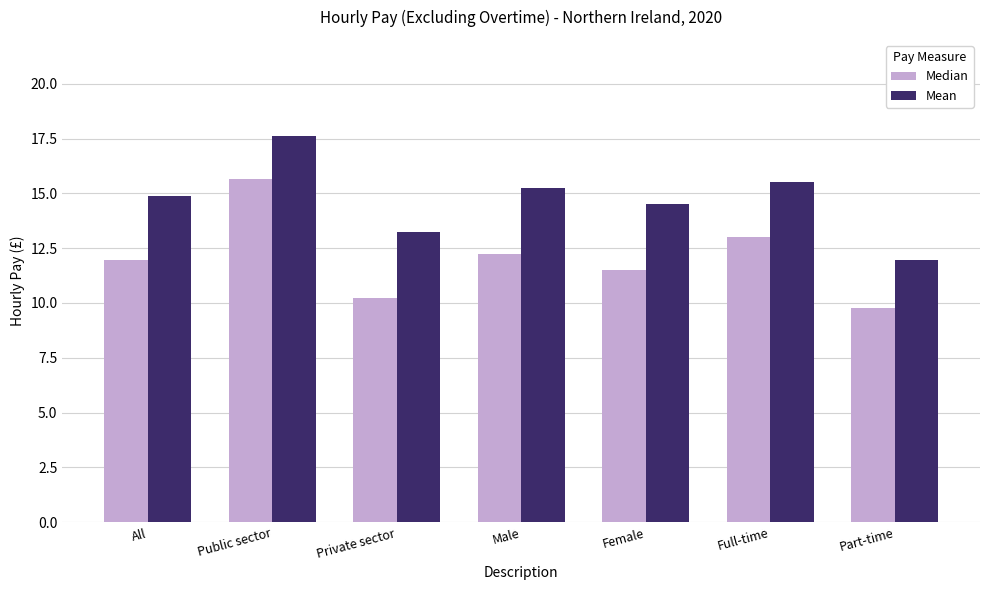

Read the Median value at Private sector.

10.2